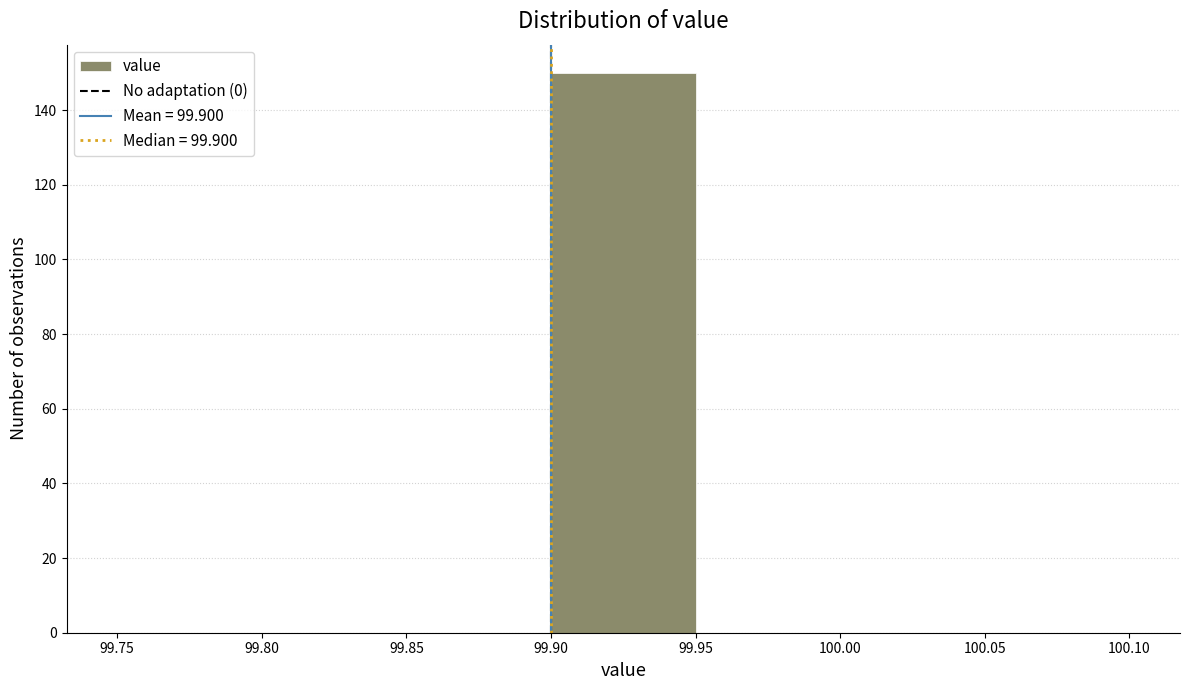

Reading left to right, list every bar in this chart as the range it spans on the x-axis followed by its height. The values are not printed on the chart, so give them approximately, as read against the axis.

99.75 to 99.80: 0
99.80 to 99.85: 0
99.85 to 99.90: 0
99.90 to 99.95: 150
99.95 to 100.00: 0
100.00 to 100.05: 0
100.05 to 100.10: 0